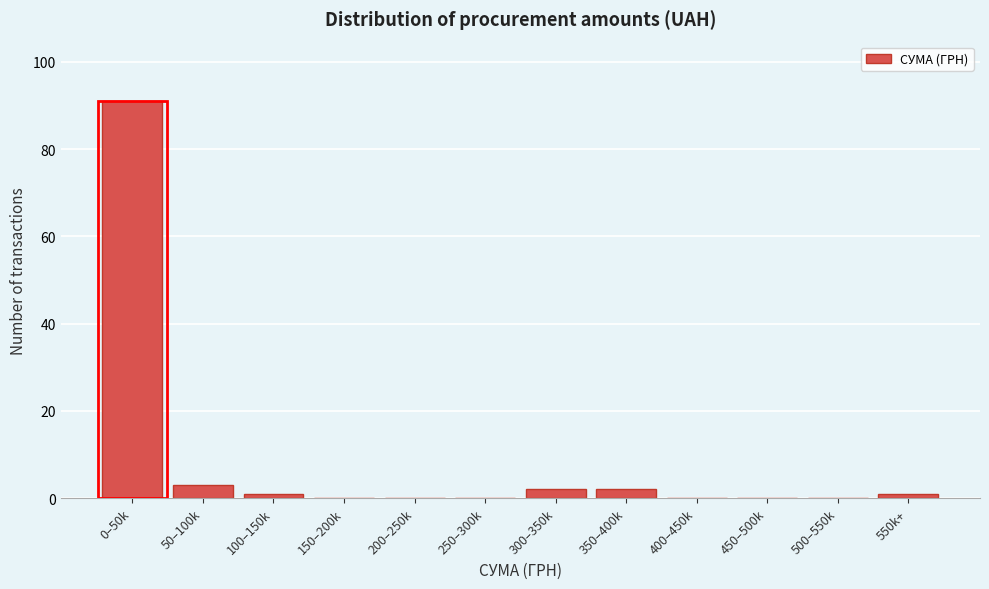

Reading left to right, what are all the values shown in this chart?

0–50k=91	50–100k=3	100–150k=1	150–200k=0	200–250k=0	250–300k=0	300–350k=2	350–400k=2	400–450k=0	450–500k=0	500–550k=0	550k+=1